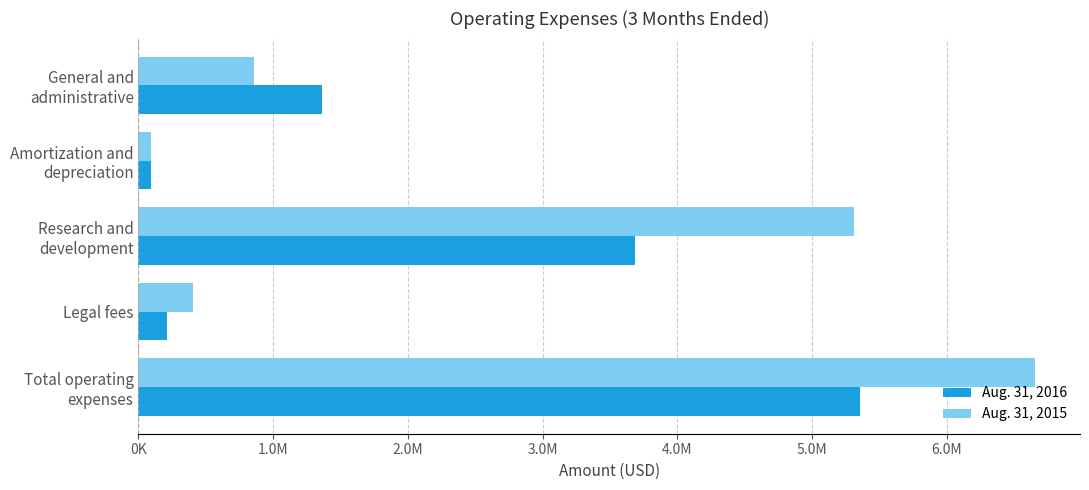

Which series has the largest total across all categories?

Aug. 31, 2015